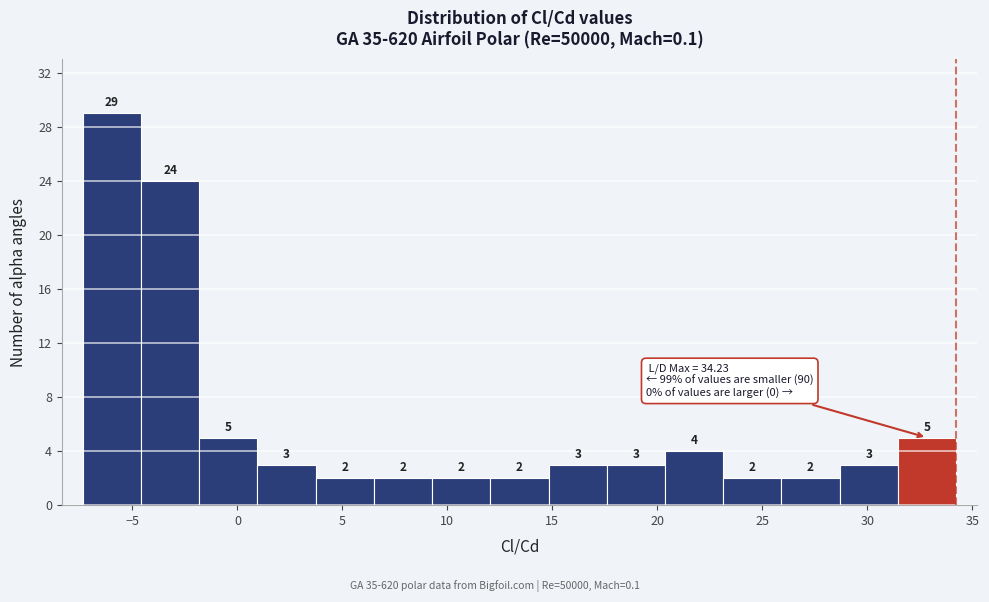

How tall is the bar that spans 3.5 to 6.5 on the x-axis? The bar edges are not printed on the chart, so give them approximately, as read against the axis.

2